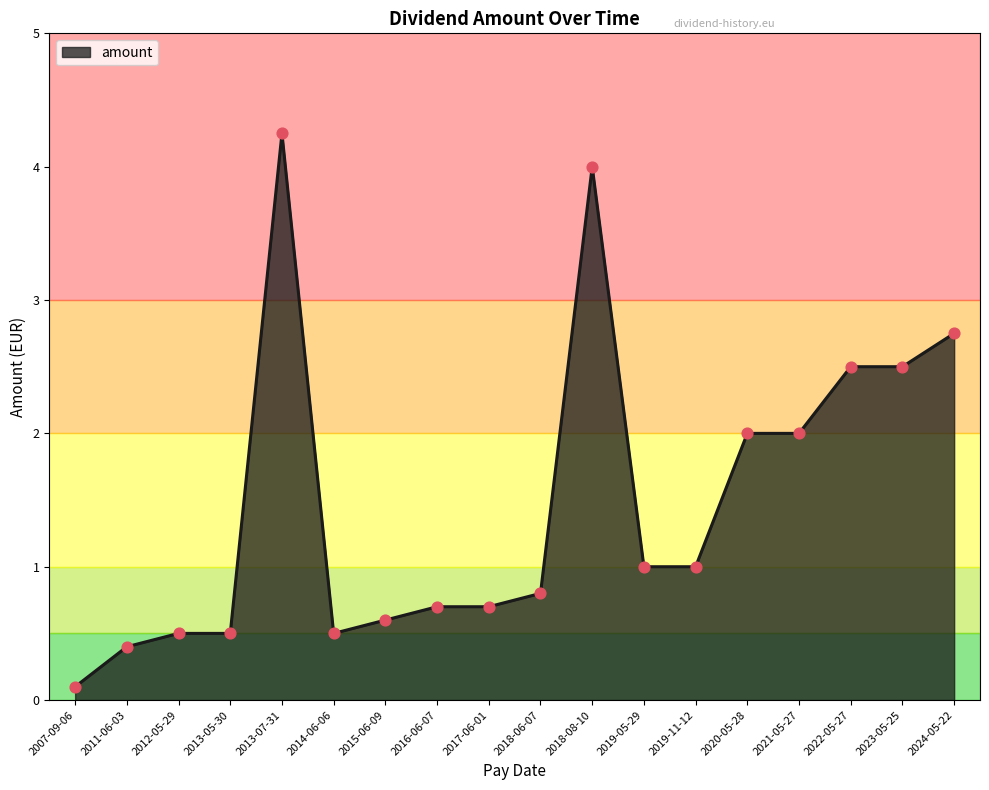

Which has a higher value, 2023-05-25 or 2014-06-06?

2023-05-25